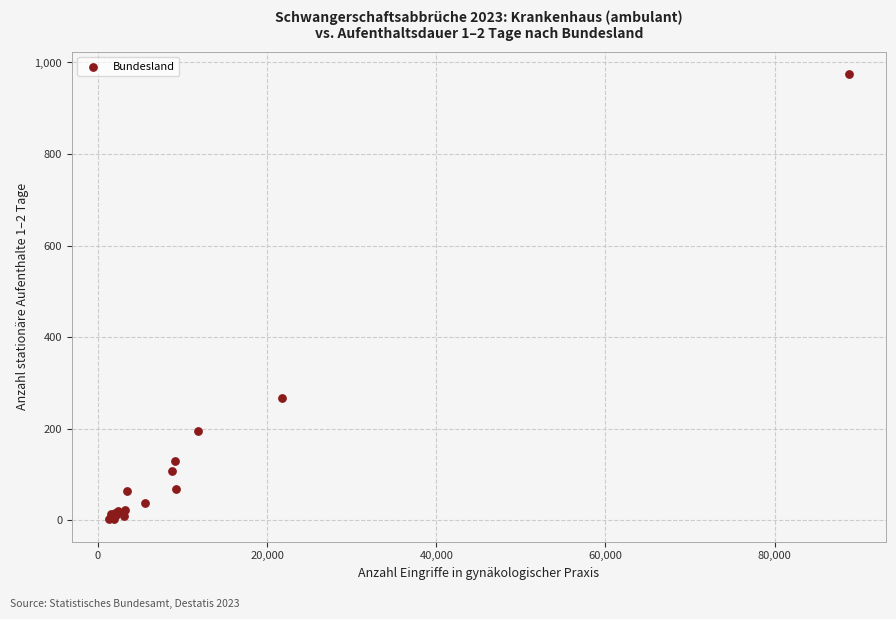

What Y value in the scatter plot is closest to 488?

267